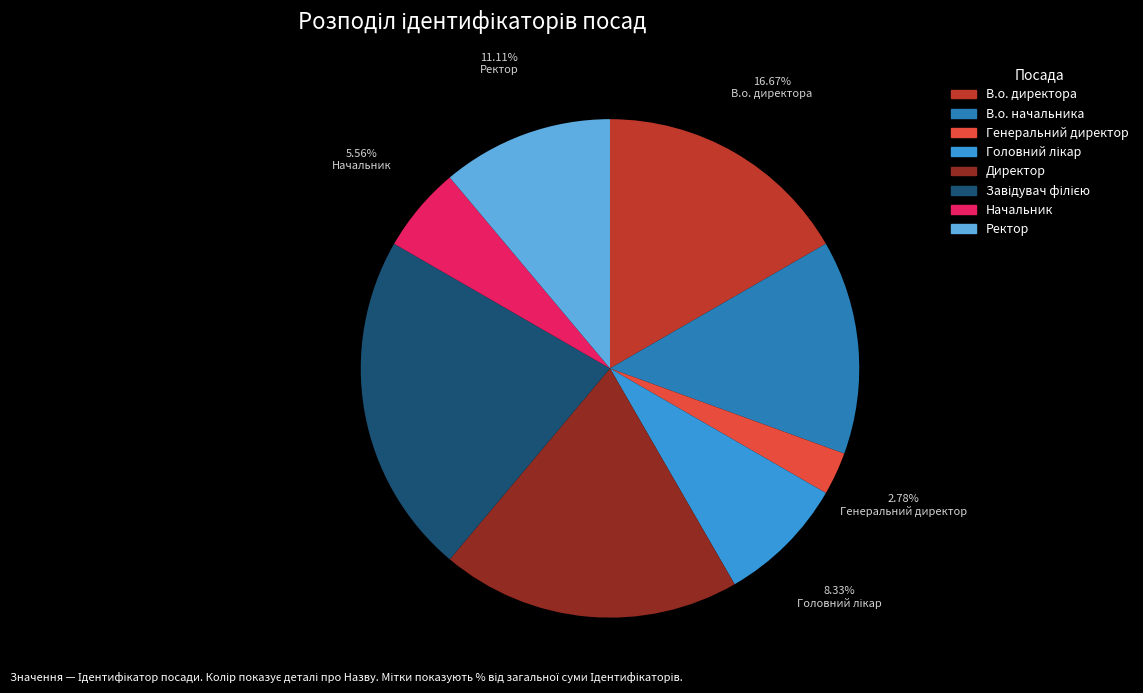

Which has a higher value, Генеральний директор or Начальник?

Начальник